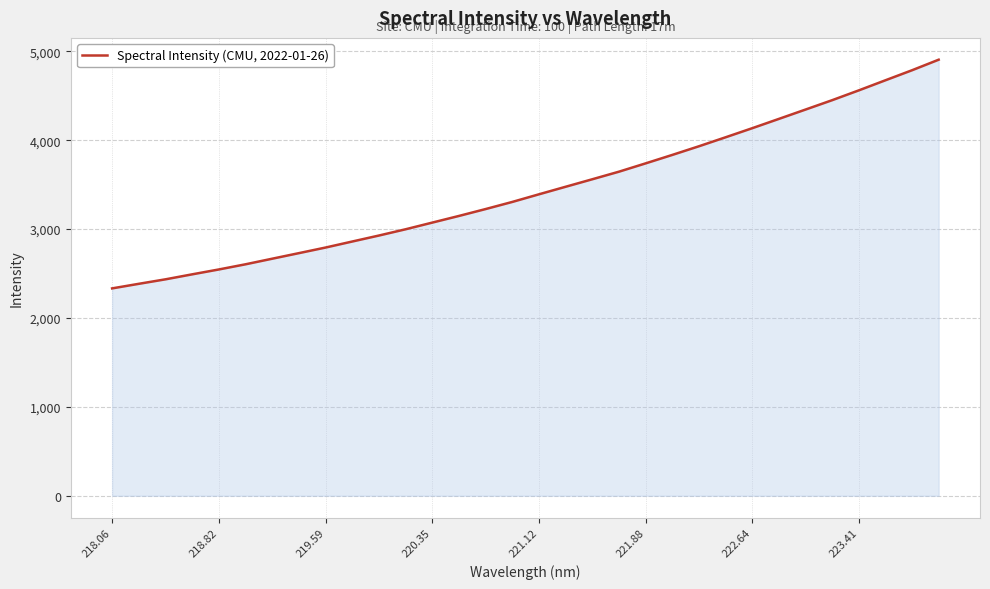

How many lines are shown in the chart?

1